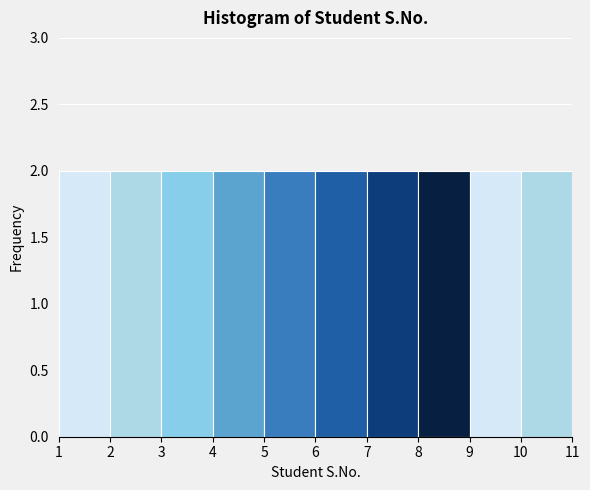

Reading left to right, list every bar in this chart as the range it spans on the x-axis followed by its height. The values are not printed on the chart, so give them approximately, as read against the axis.

1 to 2: 2
2 to 3: 2
3 to 4: 2
4 to 5: 2
5 to 6: 2
6 to 7: 2
7 to 8: 2
8 to 9: 2
9 to 10: 2
10 to 11: 2